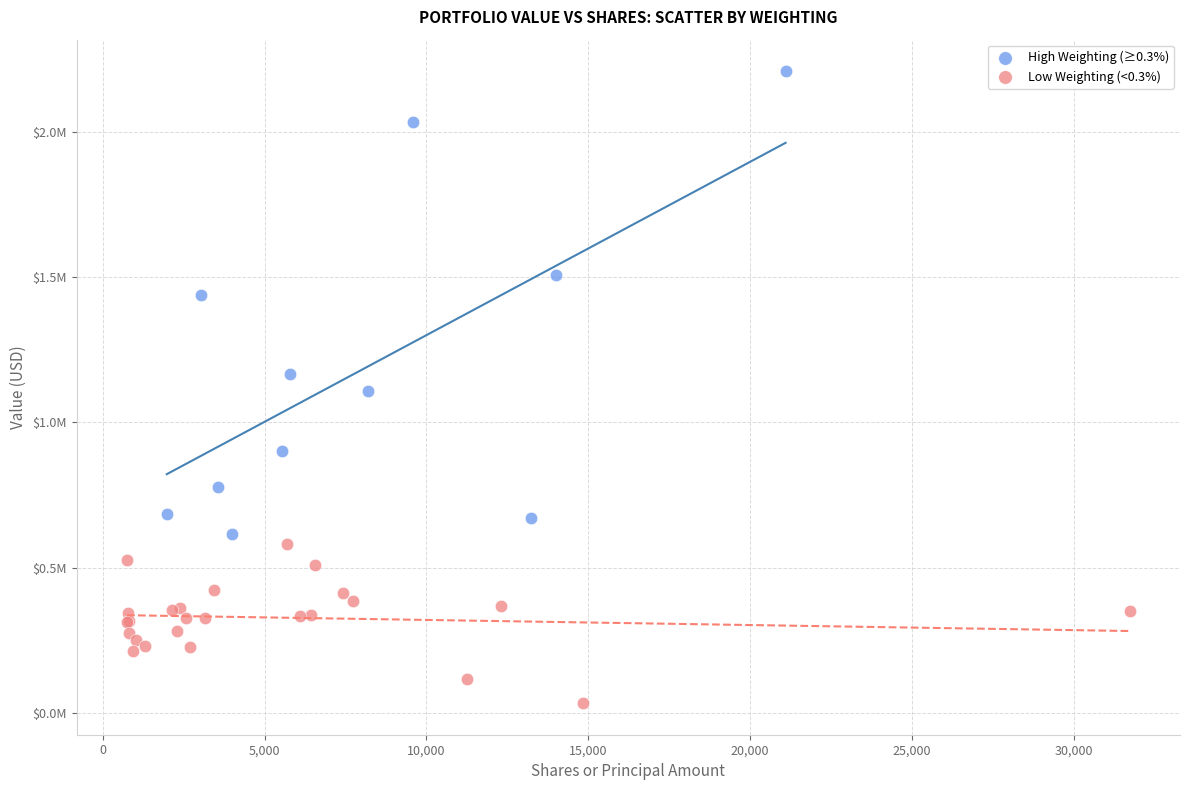

Which series reaches the maximum Y coordinate?

High Weighting (≥0.3%)